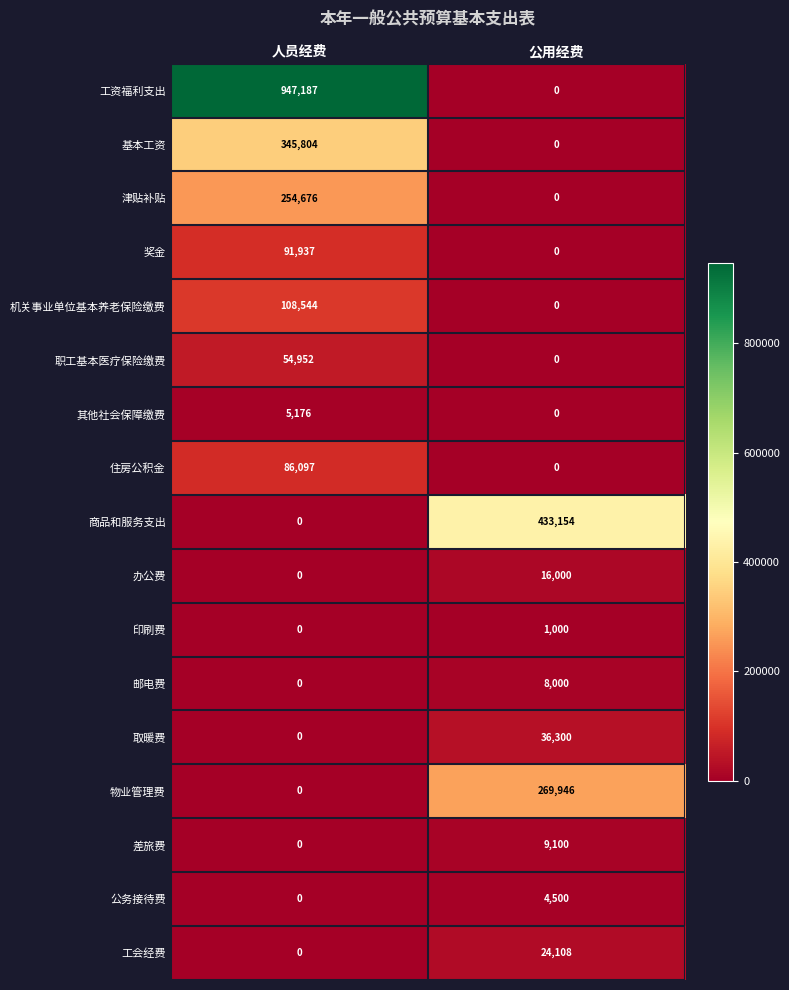

What is the difference between the 取暖费 values at 人员经费 and 公用经费?

36300